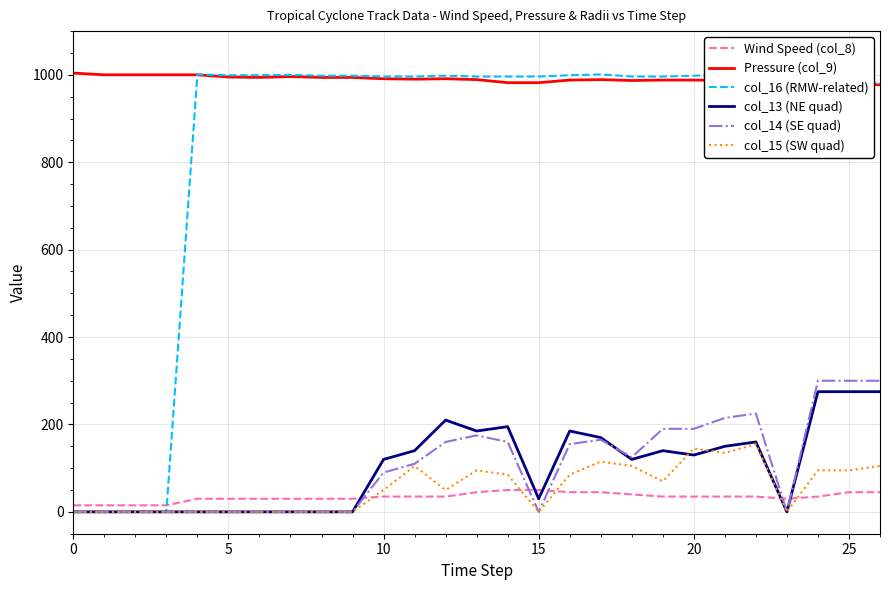

What are all the series names shown in the legend?

Wind Speed (col_8), Pressure (col_9), col_16 (RMW-related), col_13 (NE quad), col_14 (SE quad), col_15 (SW quad)